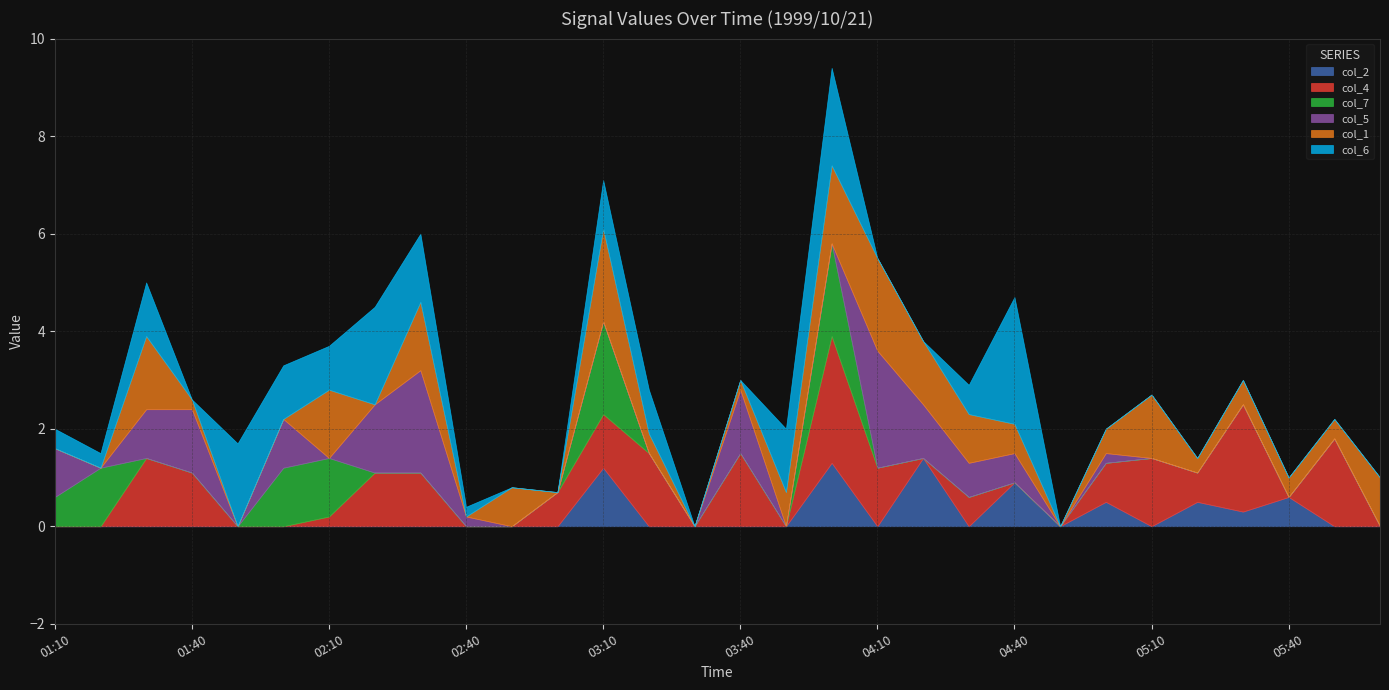

In col_2, how many points are lower than both neighbors (excluding endpoints)?

6